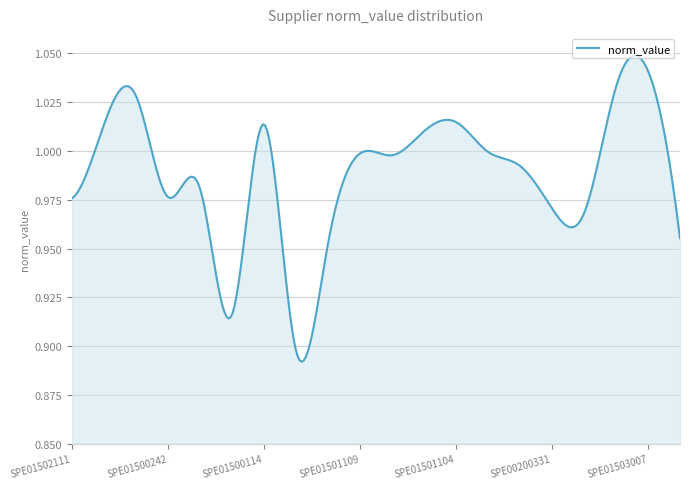

Does the chart have visible grid lines?

Yes